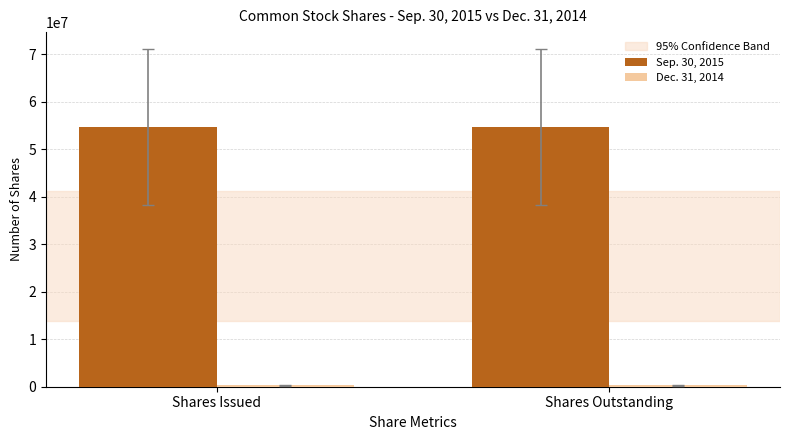

Which series has the largest total across all categories?

Sep. 30, 2015